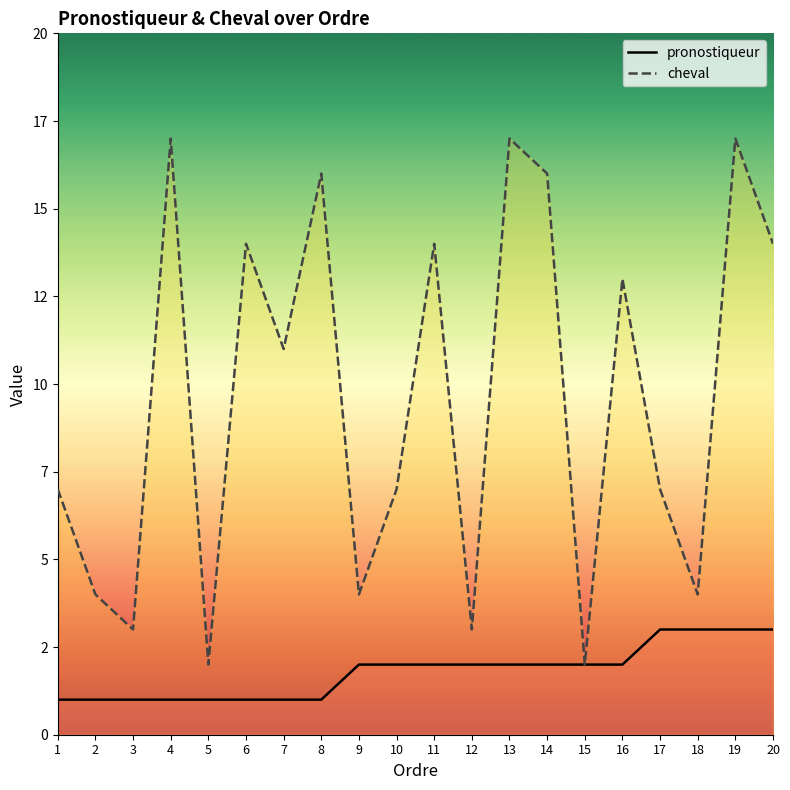

At how many categories does at least one series exceed 16?

3